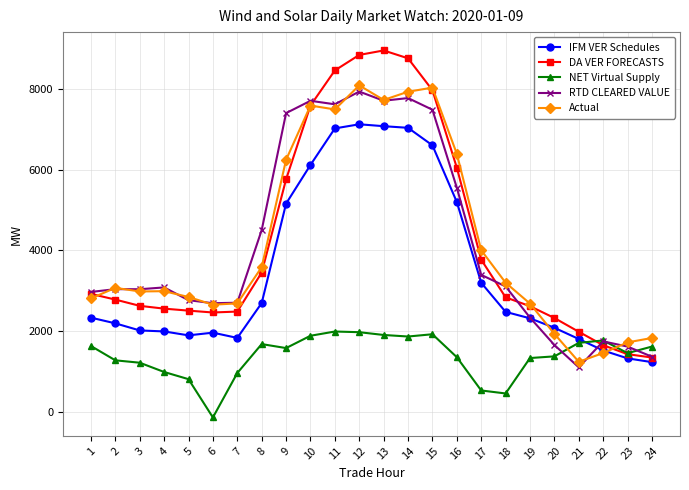

What is the value of the NET Virtual Supply point at the 9th from the left?

1581.2